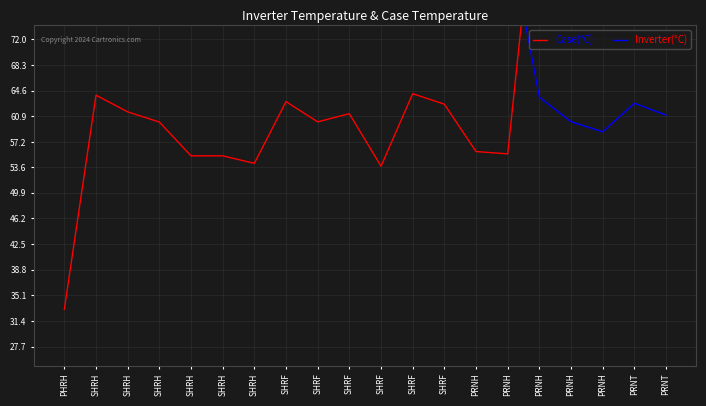

True or false: Case(°C) has a value of 18.5 at PHRH.

False